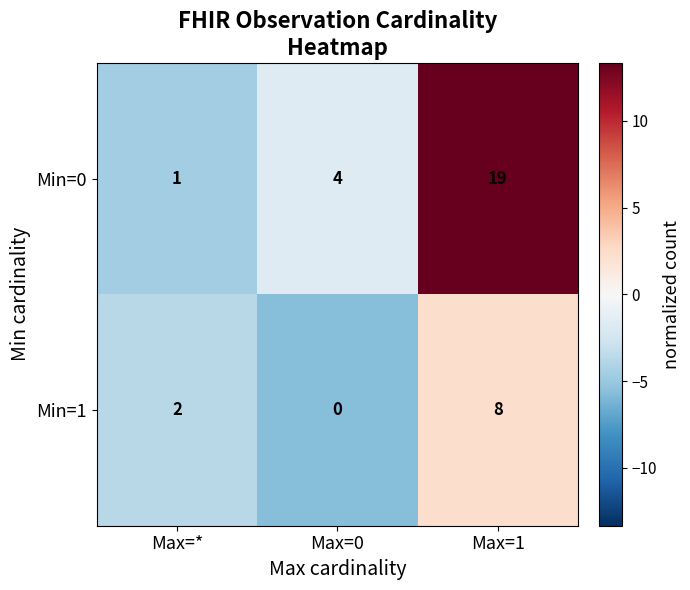

Reading right to left, transcribe all the data shown in this chart.

Min=0: 19	4	1
Min=1: 8	0	2